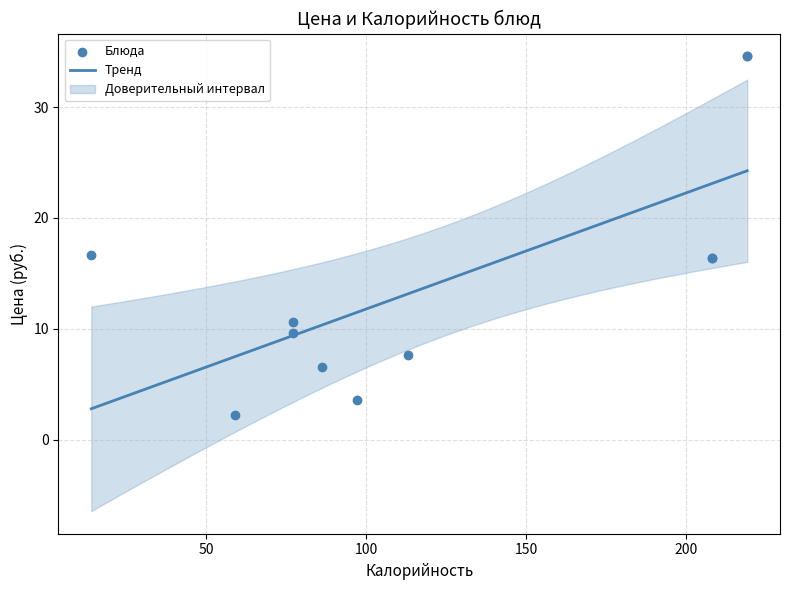

What is the change in value from Кукуруза to Лапша домашняя?

-9.0